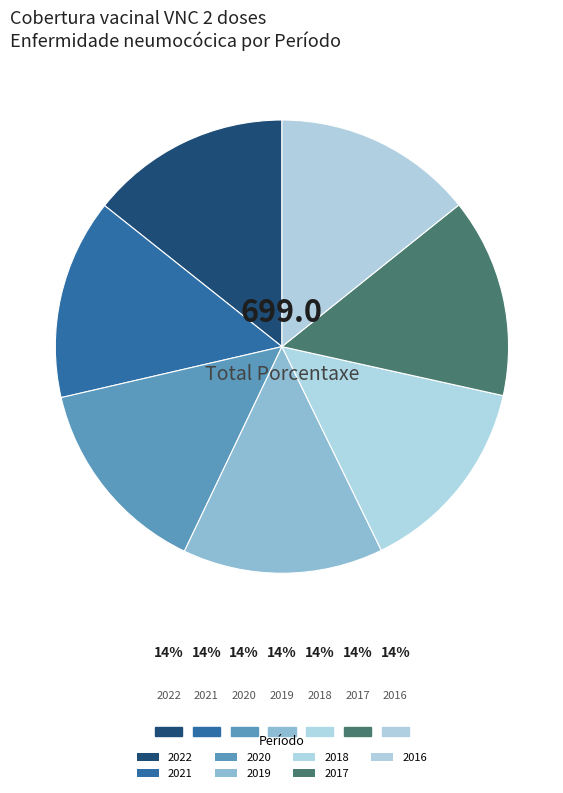

What is the smallest slice in the pie chart?

2017